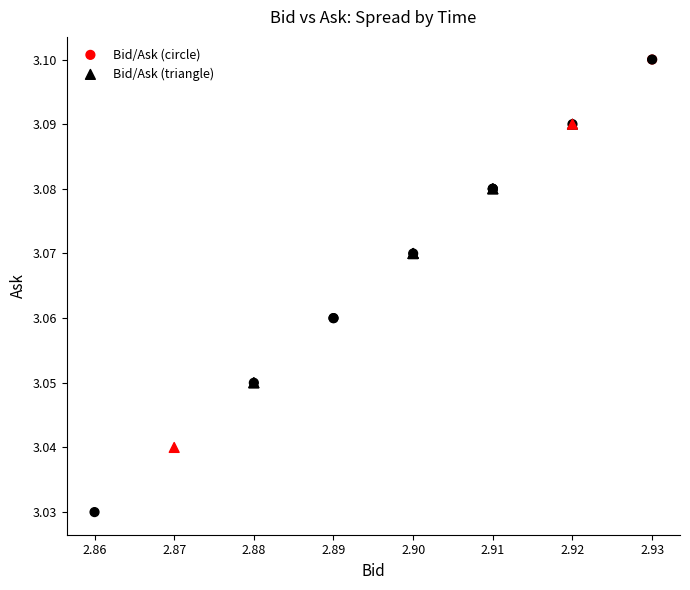

Which series has the widest spread of Y values?

Bid/Ask (circle)